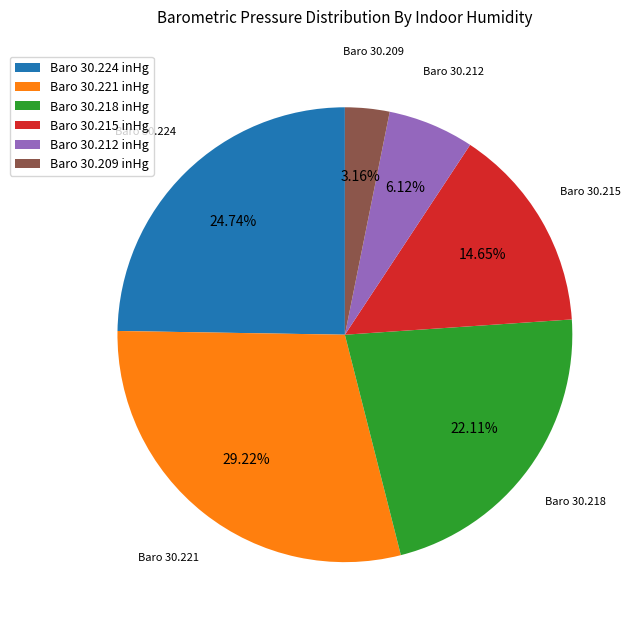

Is there a majority slice in this chart?

No